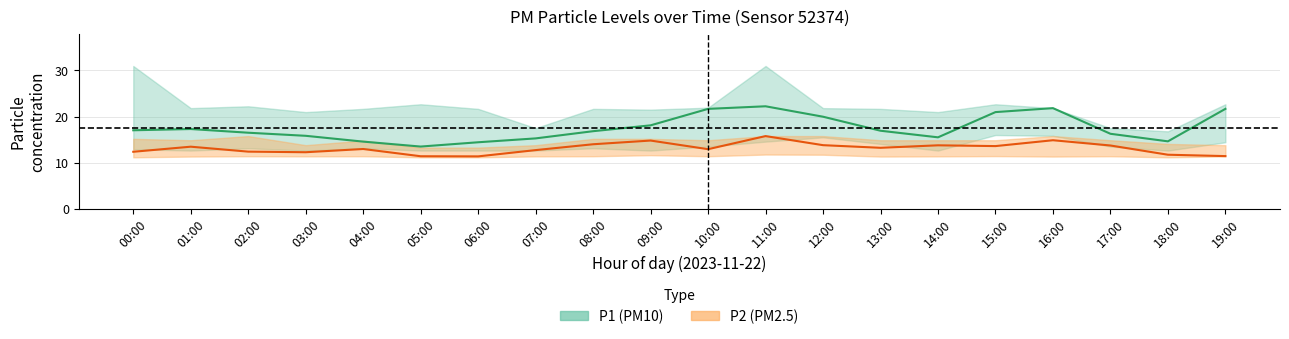

What is the difference between the P2_lower values at 00:00 and 12:00?

0.6